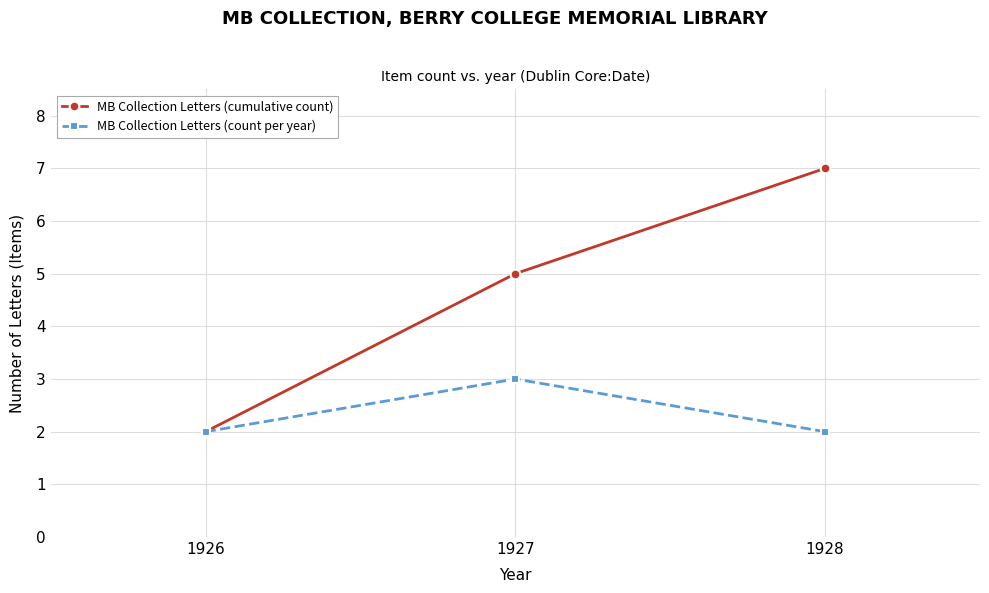

At which category is the sum across all series the highest?

1928